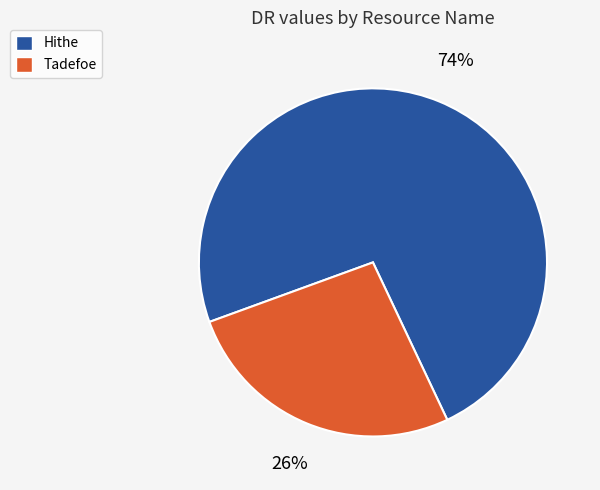

Is Tadefoe the majority of the pie?

No